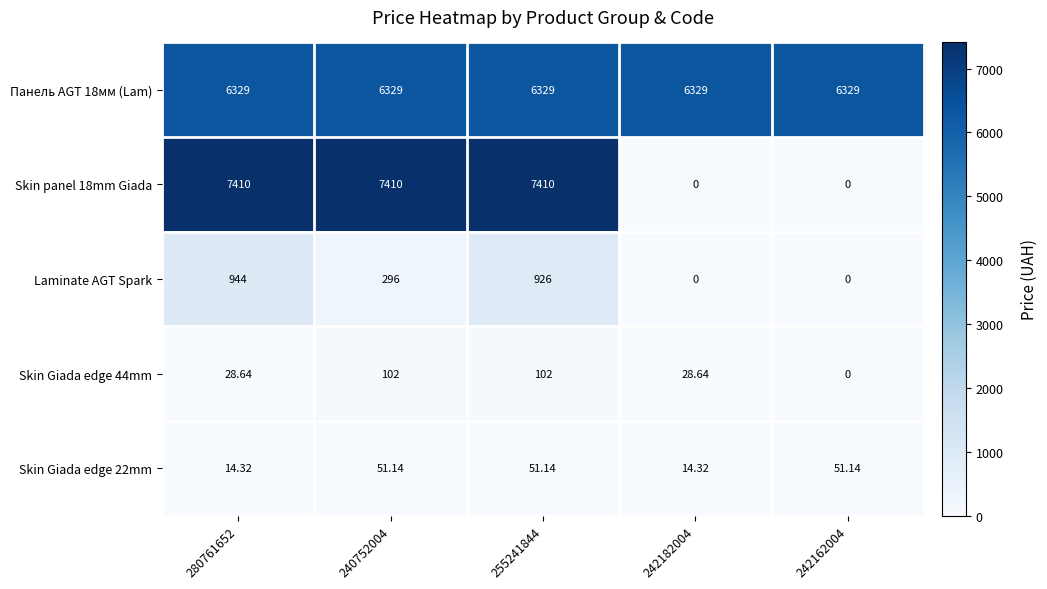

Is the value of Laminate AGT Spark at 255241844 greater than the value of Skin Giada edge 44mm at 255241844?

Yes